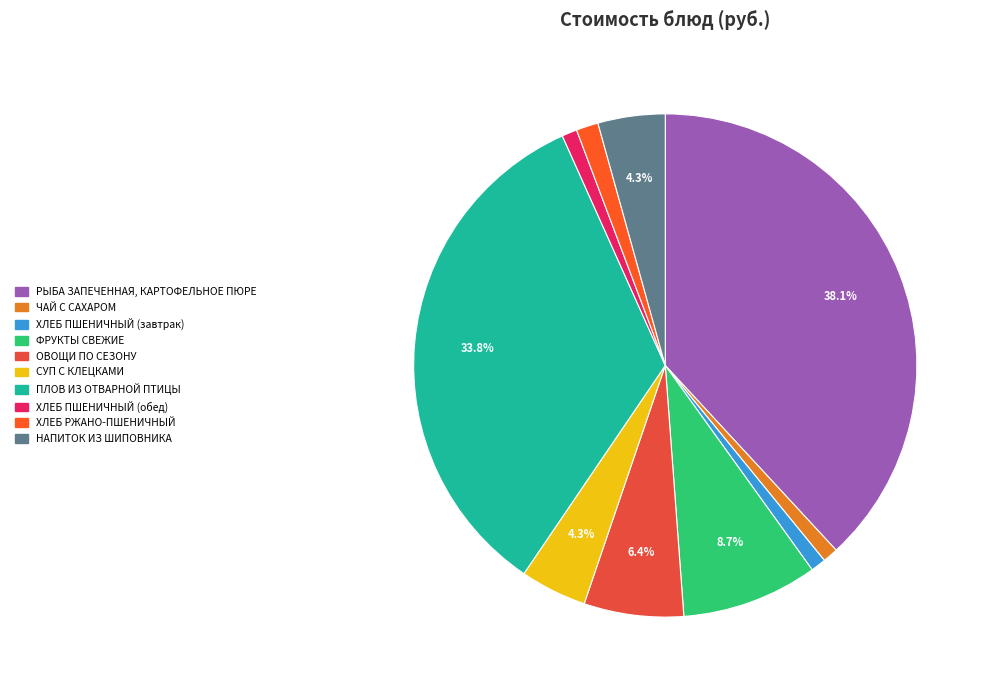

What percentage do РЫБА ЗАПЕЧЕННАЯ, КАРТОФЕЛЬНОЕ ПЮРЕ and НАПИТОК ИЗ ШИПОВНИКА together represent?

42.4%